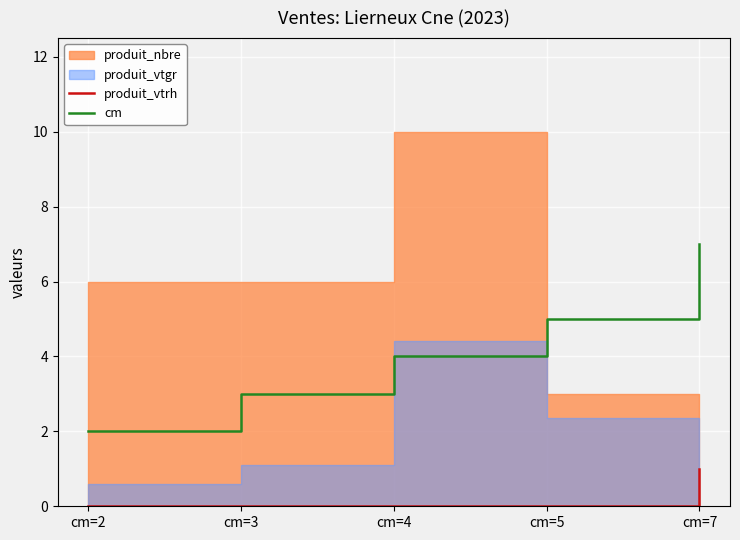

The value of cm at cm=4 is 4. True or false?

True